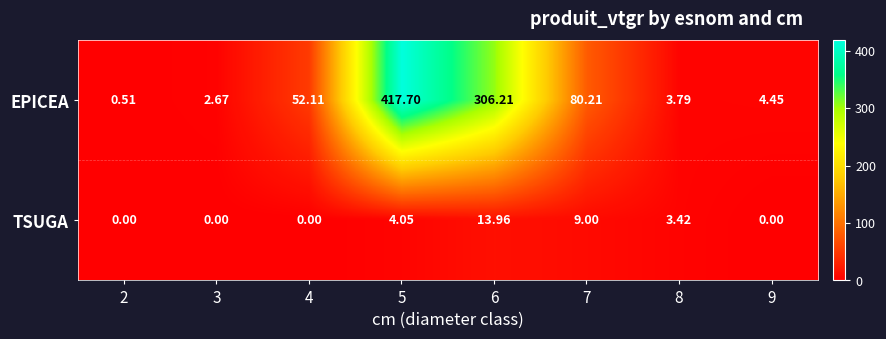

Rank the series by their average value, from highest to lowest.

EPICEA, TSUGA